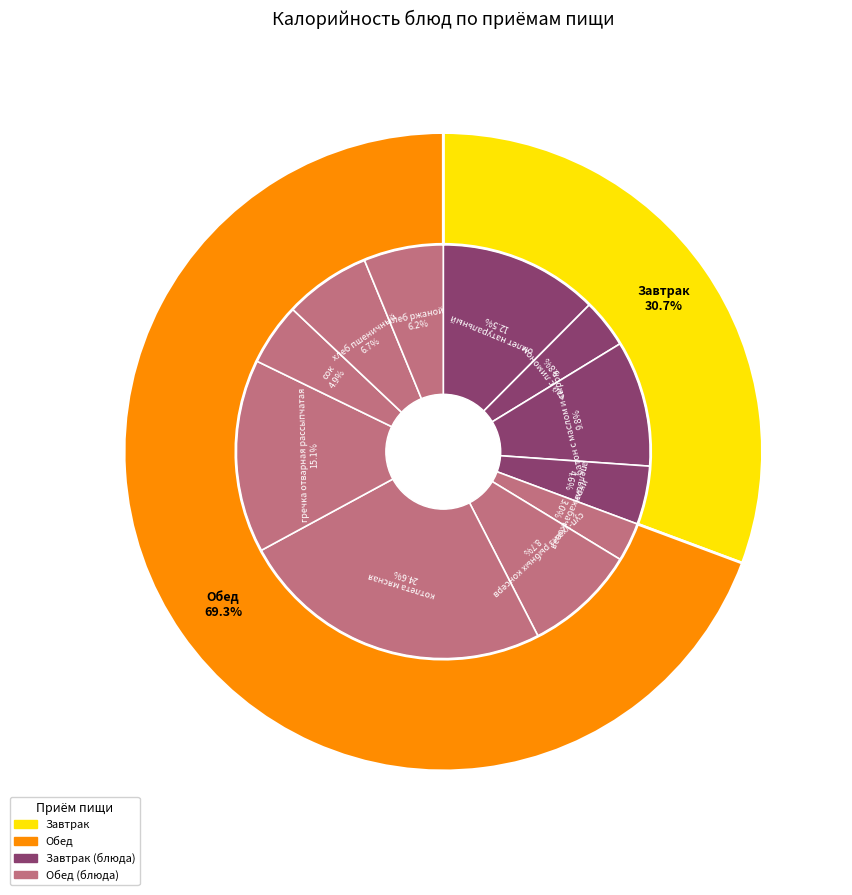

To the nearest percent, what is the difference between the largest and smallest slice percentages?

22%